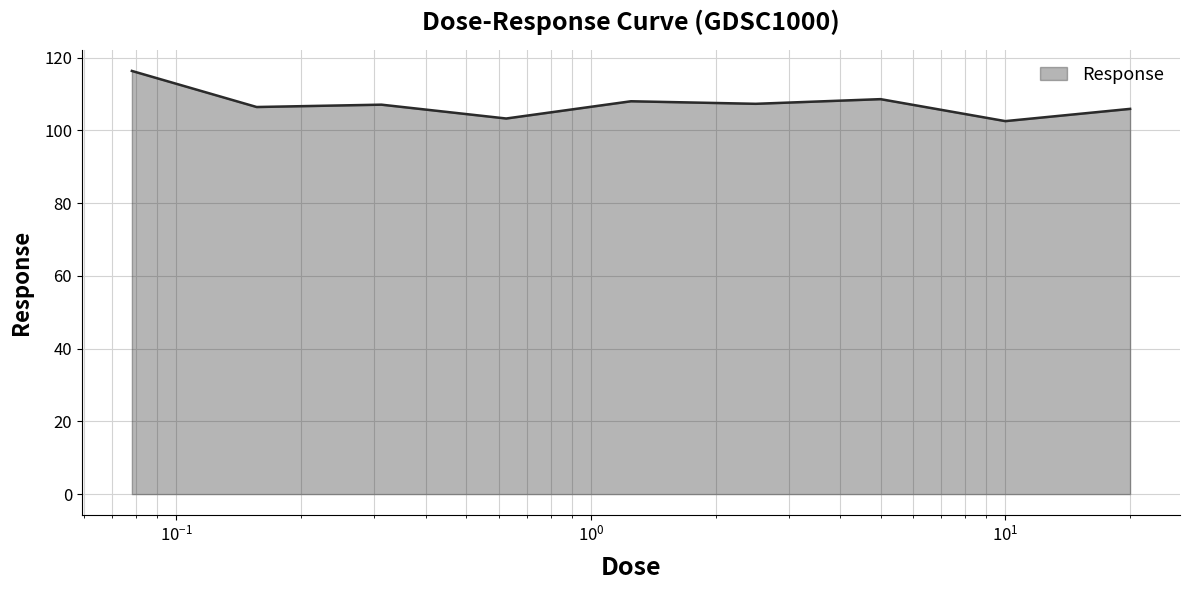

How many values are below 107?

4